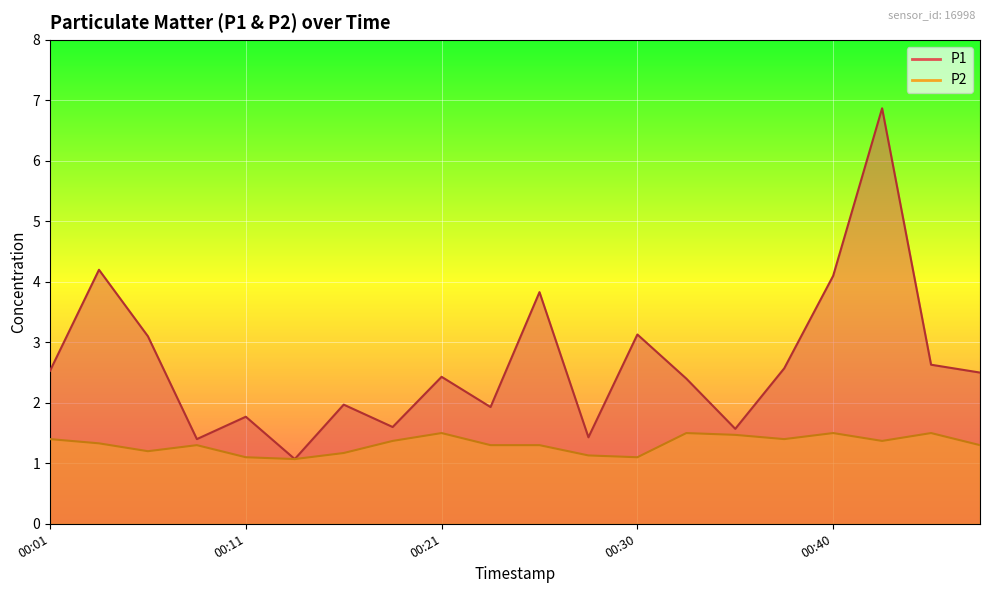

What is the value of the P1 point at the 2nd from the left?

4.2